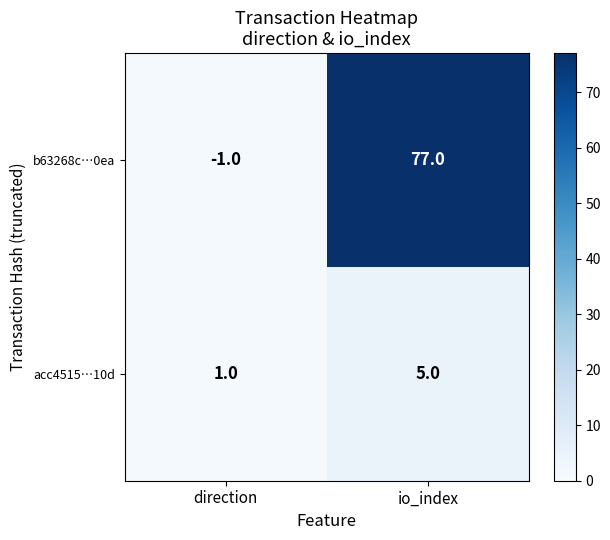

What is the average value of the acc4515…10d series?

3